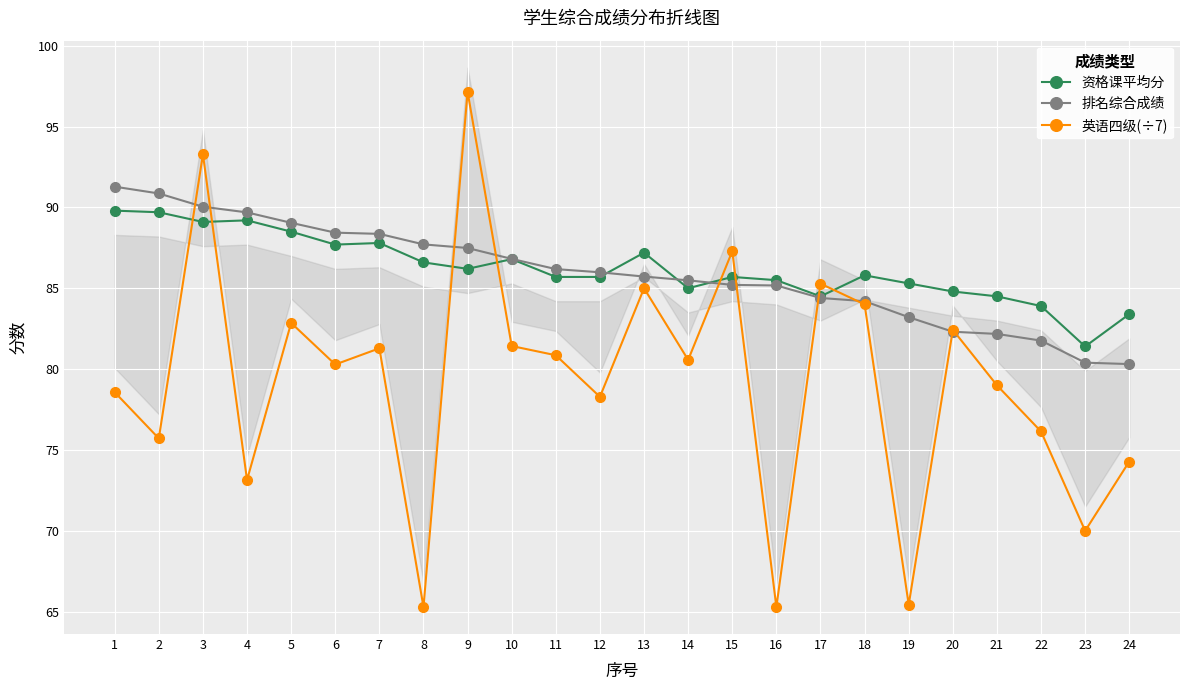

Which label corresponds to the smallest value in the chart?

8